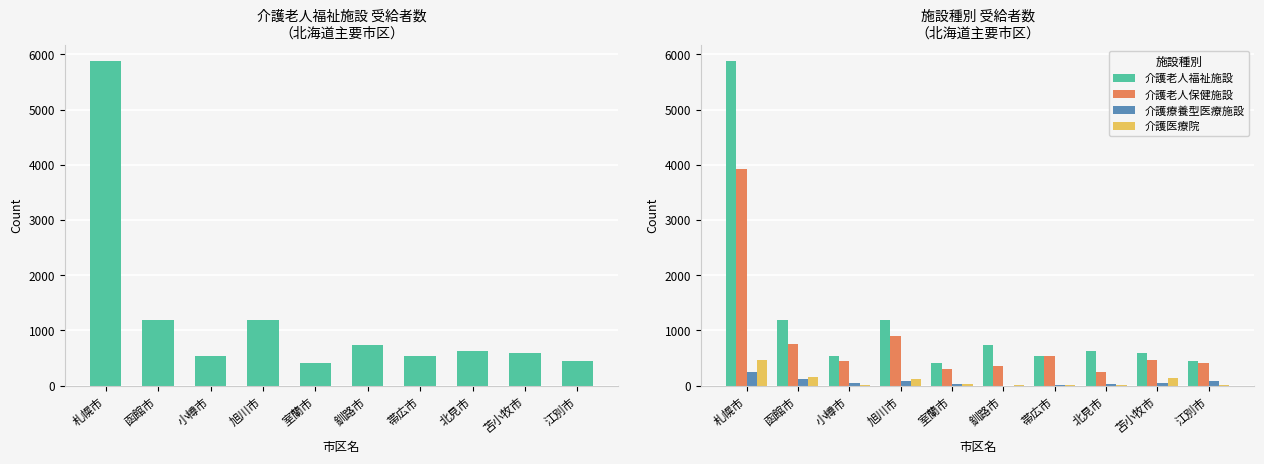

Is it true that 介護療養型医療施設 equals 26 at 室蘭市?

True